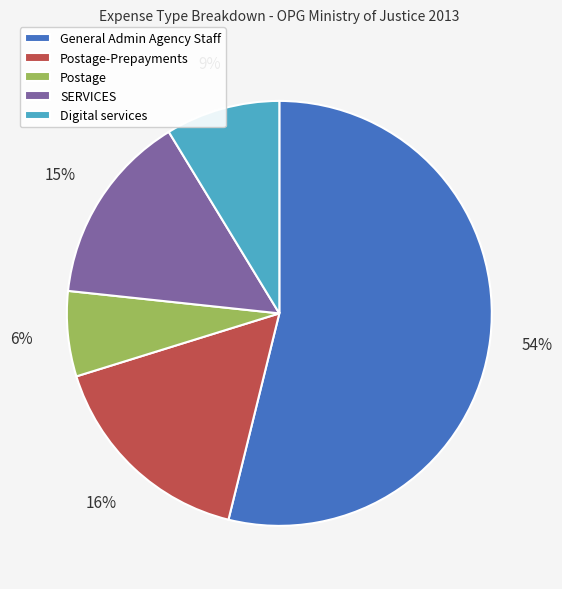

Which category has the biggest portion of the pie?

General Admin Agency Staff